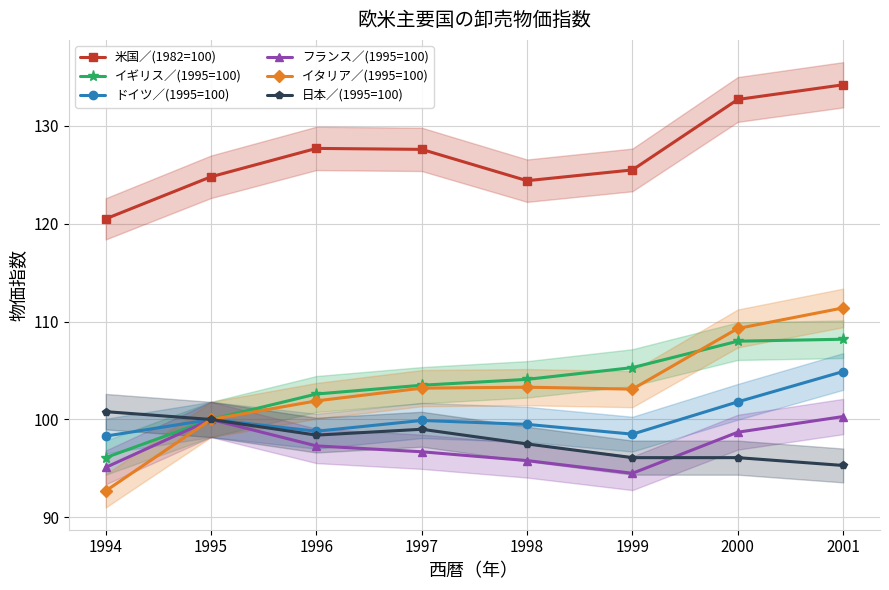

How many data points does each series have?

8